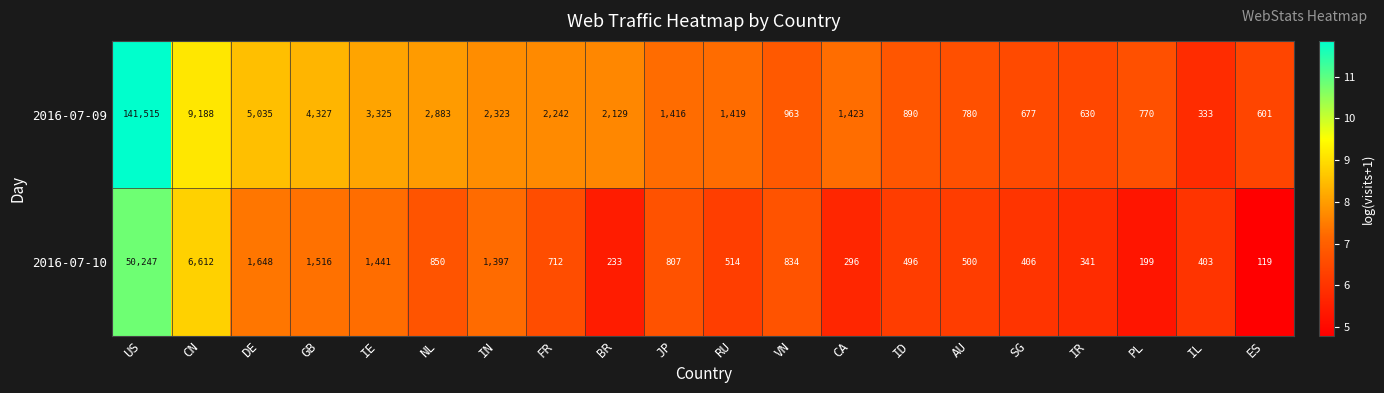

Is the value of 2016-07-10 at ID greater than the value of 2016-07-09 at AU?

No